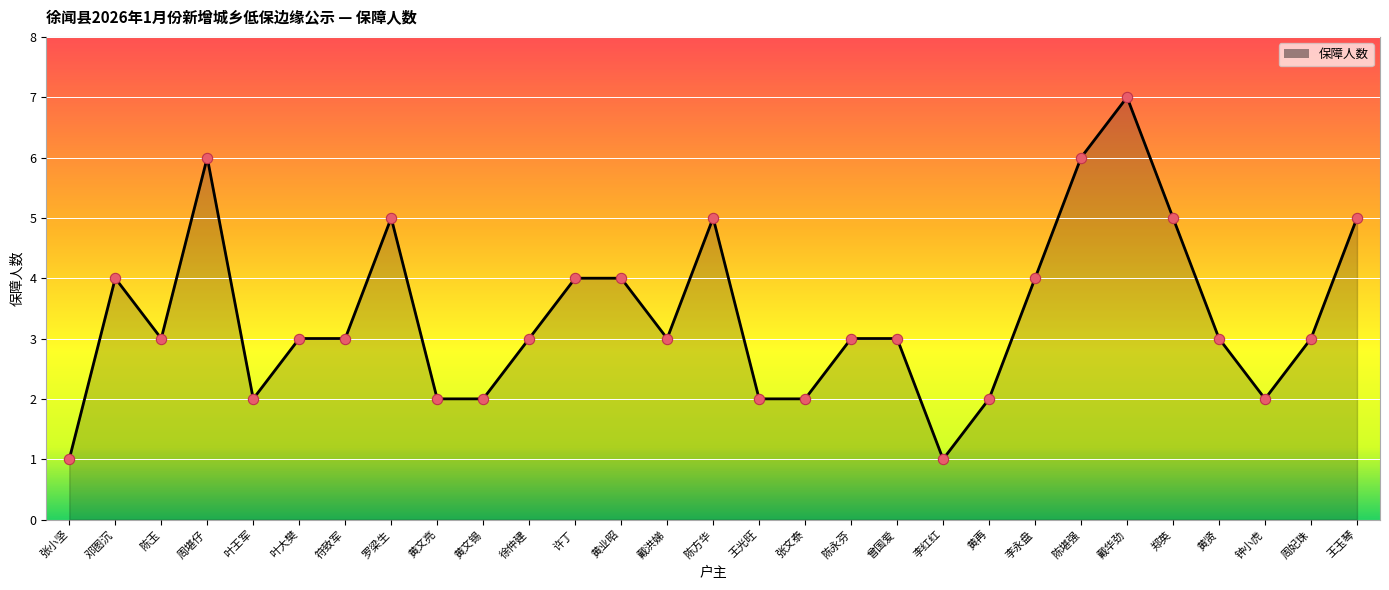

What is the change in value from 徐仲建 to 许丁?

+1